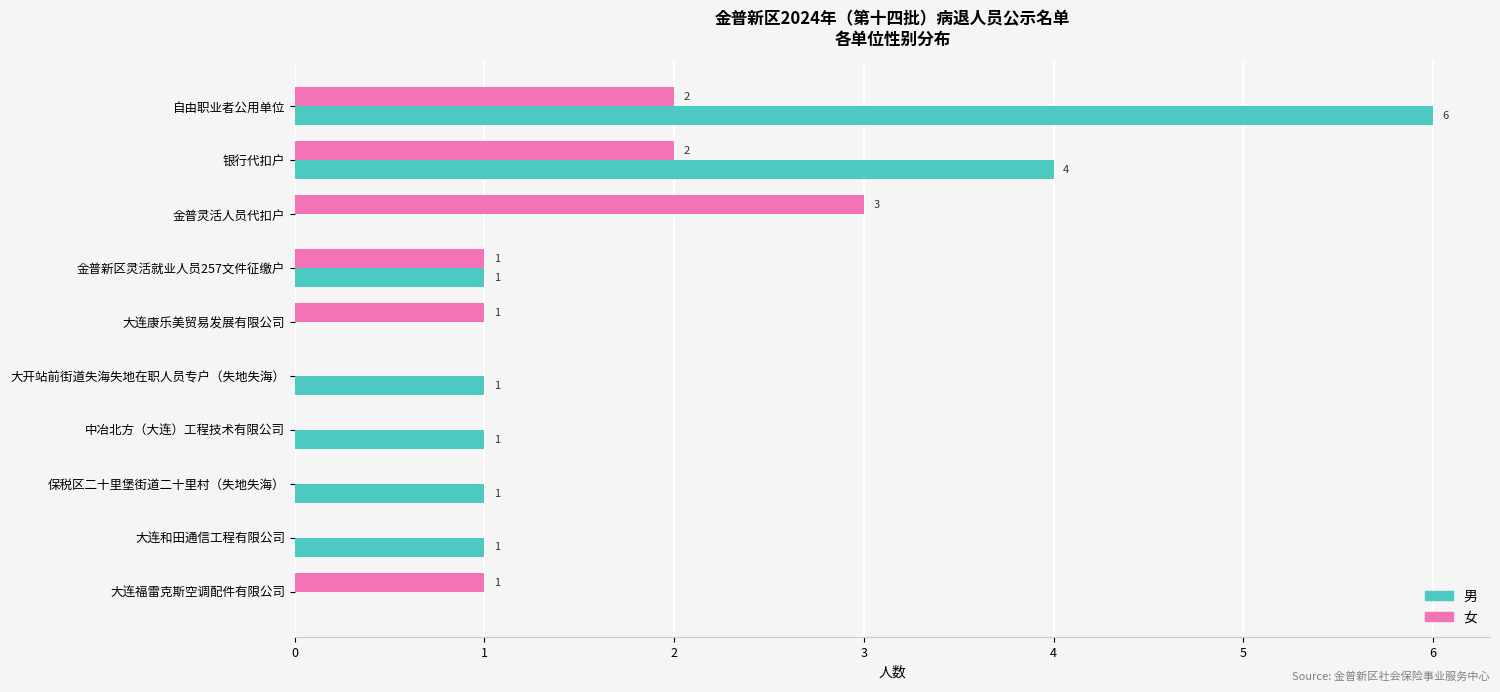

What is the sum of all 男 values?

15